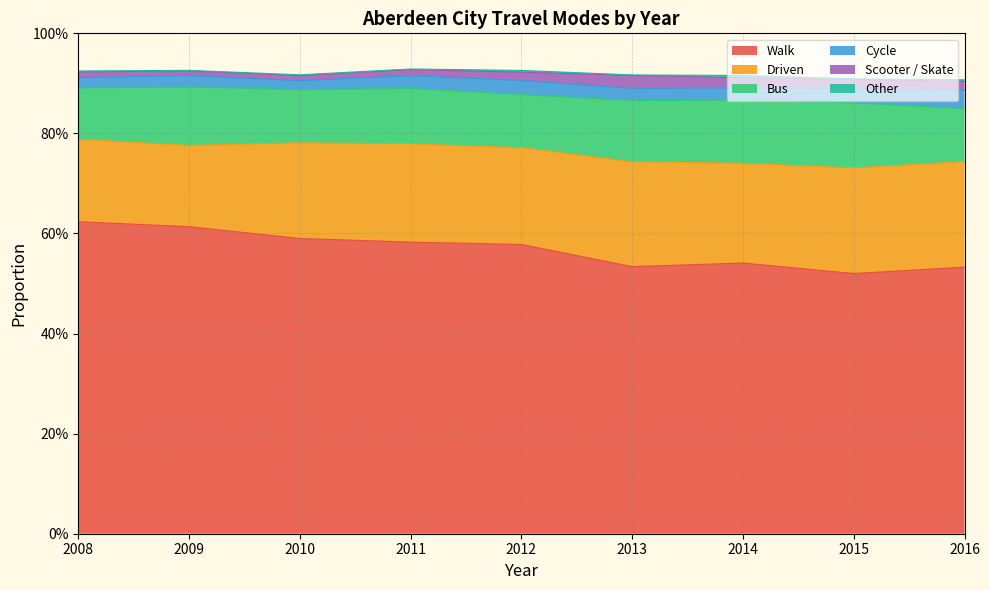

What is the spread (max minus min) of values at 2012?

0.6